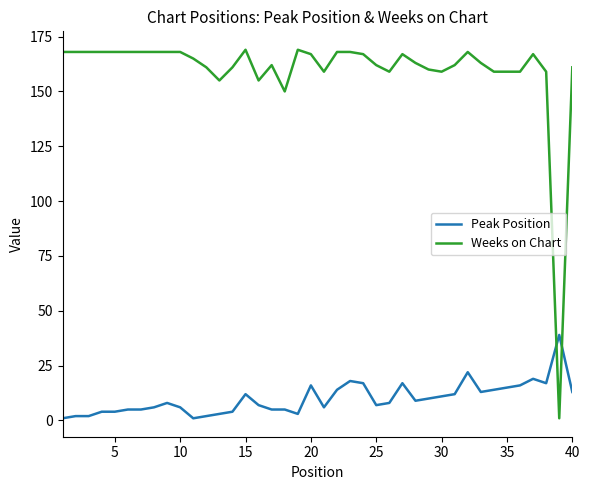

Which series has the largest range (max minus min)?

Weeks on Chart